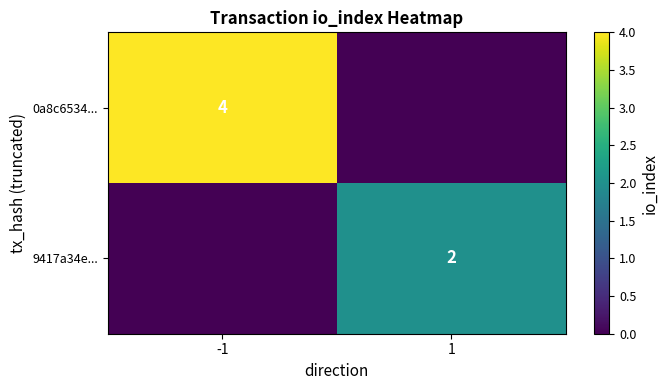

What is the spread (max minus min) of values at 1?

2